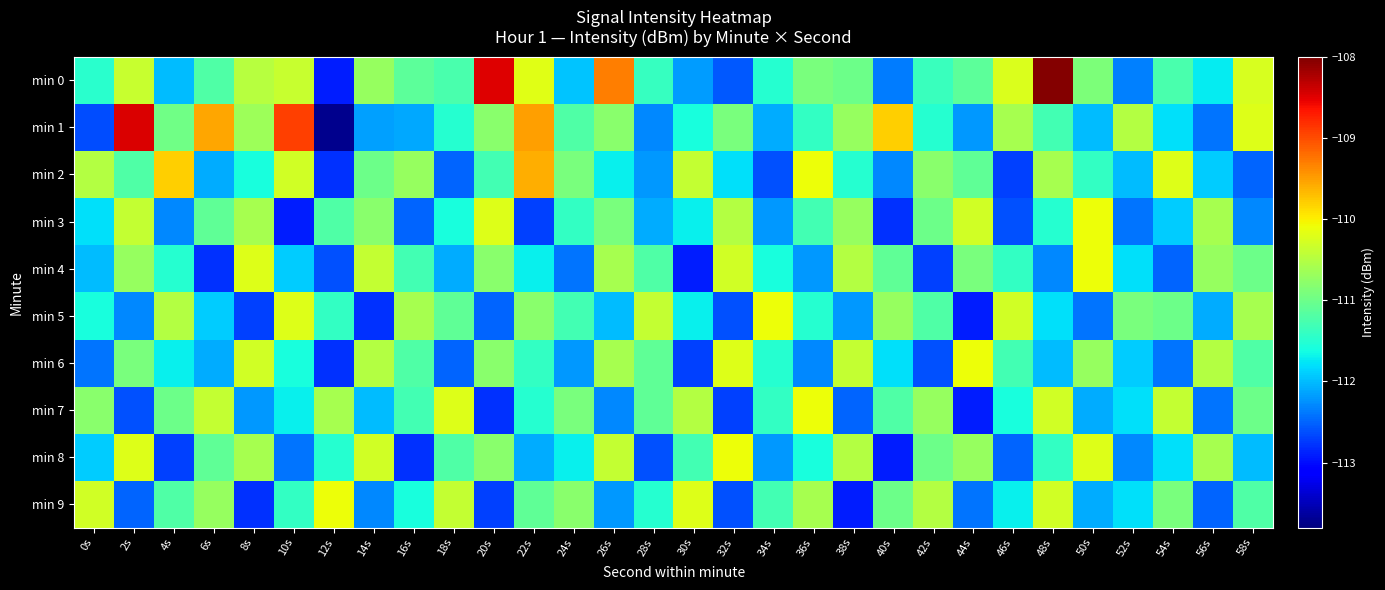

Which label corresponds to the smallest value in the chart?

12s